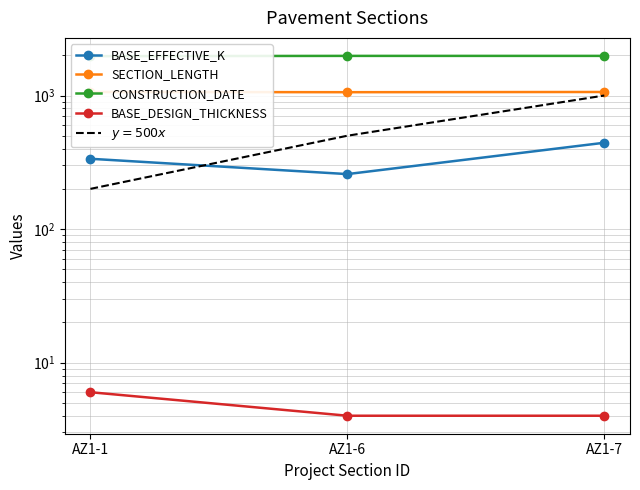

Rank the series by their maximum value, from lowest to highest.

BASE_DESIGN_THICKNESS, BASE_EFFECTIVE_K, SECTION_LENGTH, CONSTRUCTION_DATE